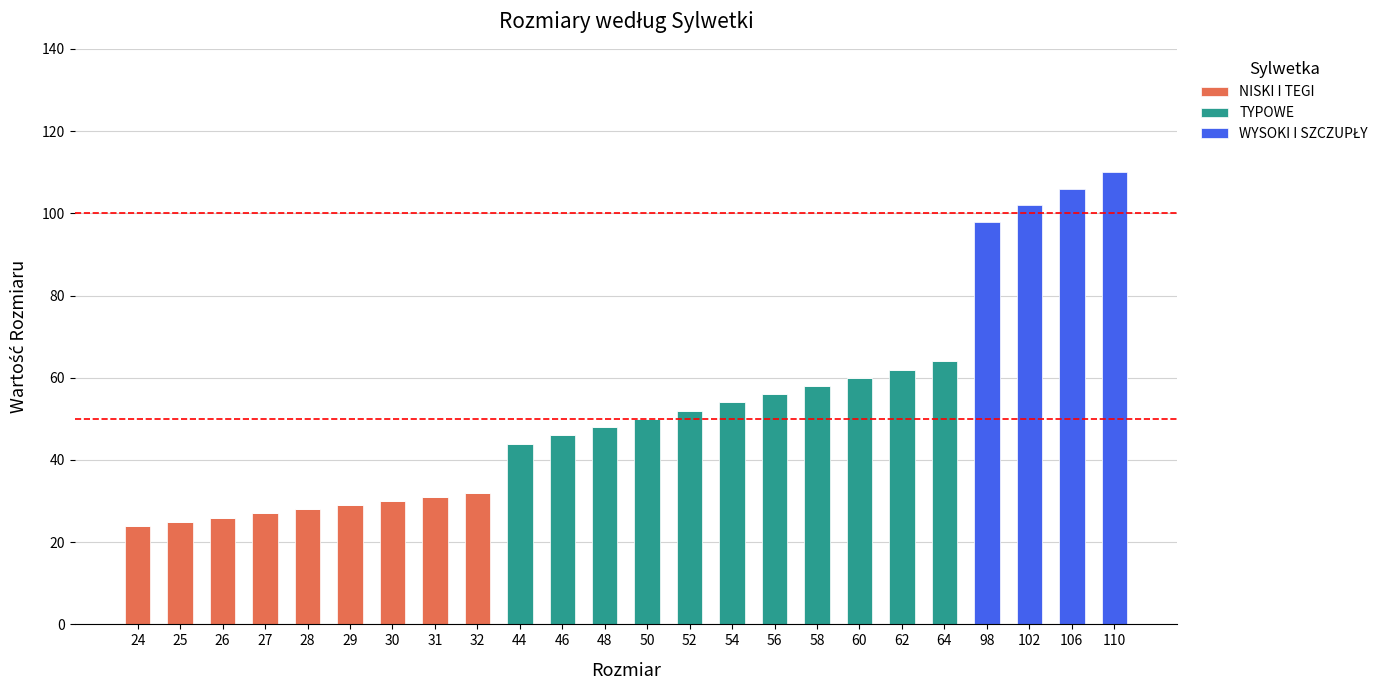

What is the sum of all NISKI I TEGI values?

252